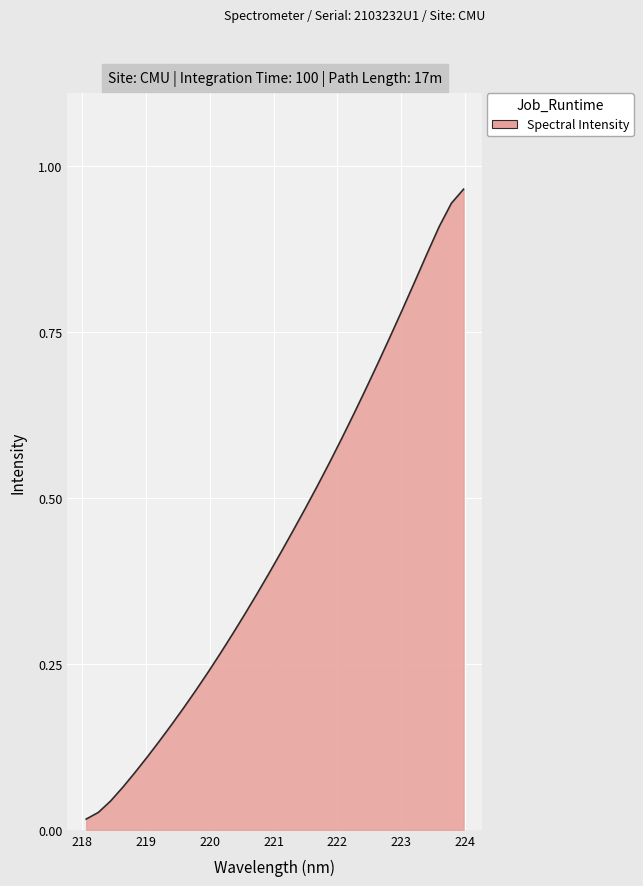

List the labels in order of value, smallest first.

218.0596, 218.2508, 218.442, 218.6332, 218.8244, 219.0156, 219.2067, 219.3979, 219.589, 219.7801, 219.9712, 220.1623, 220.3533, 220.5444, 220.7354, 220.9264, 221.1174, 221.3083, 221.4993, 221.6902, 221.8812, 222.0721, 222.263, 222.4538, 222.6447, 222.8355, 223.0264, 223.2172, 223.408, 223.5987, 223.7895, 223.9802